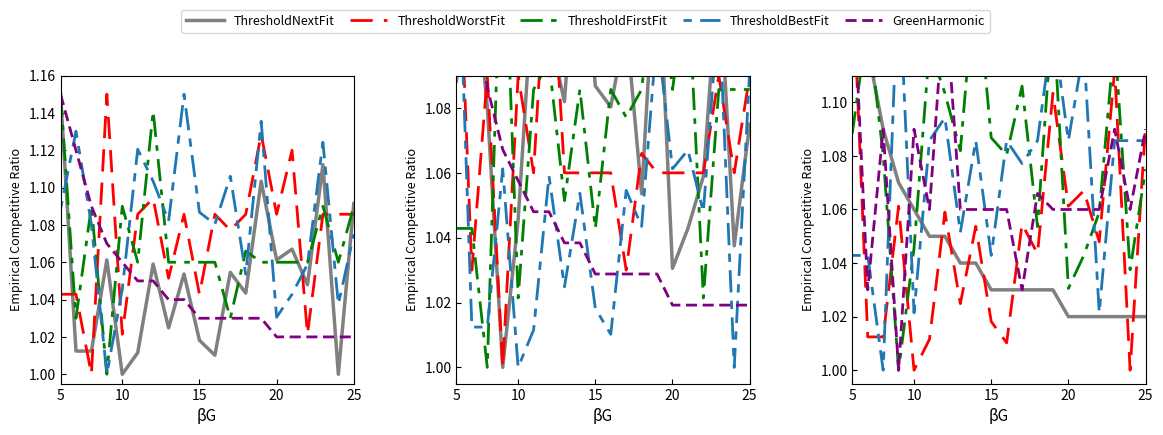

How many interior local peaks does the ThresholdWorstFit series have?

7